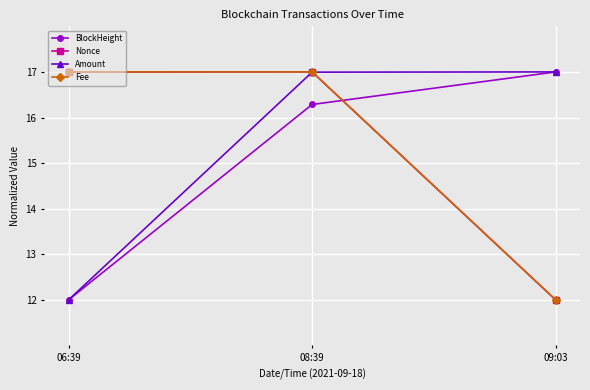

What is the sum of the BlockHeight values at 06:39 and 08:39?

28.3